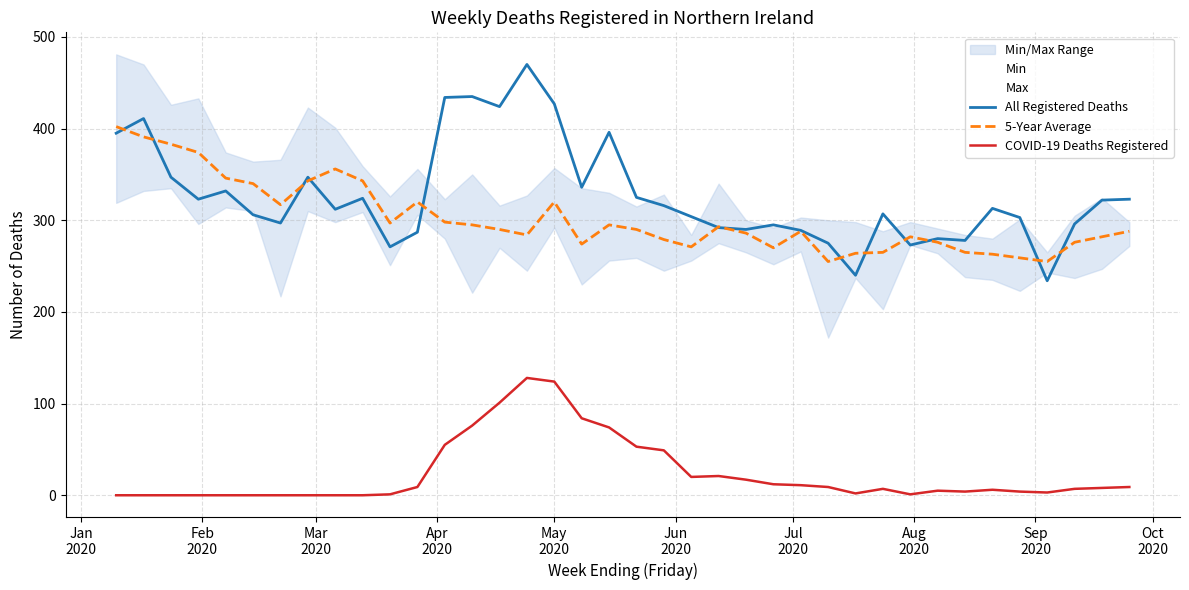

True or false: COVID-19 Deaths Registered and 5-Year Average cross at least once.

False